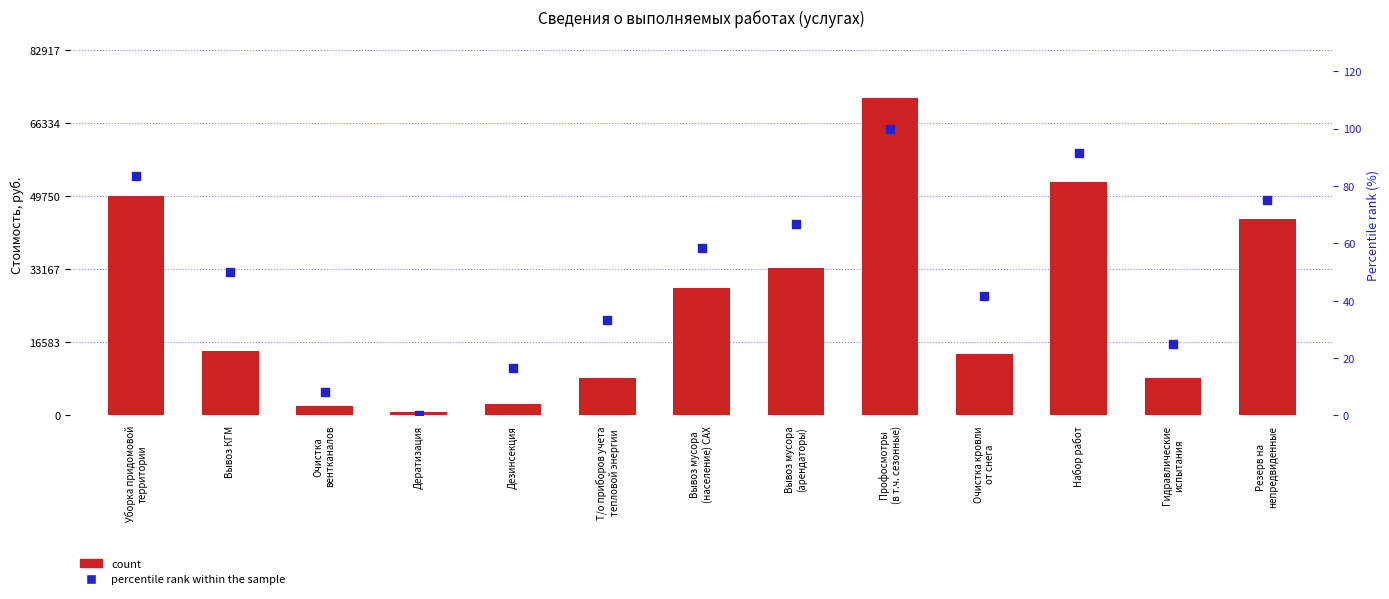

Which series reaches the minimum Y coordinate?

percentile rank within the sample